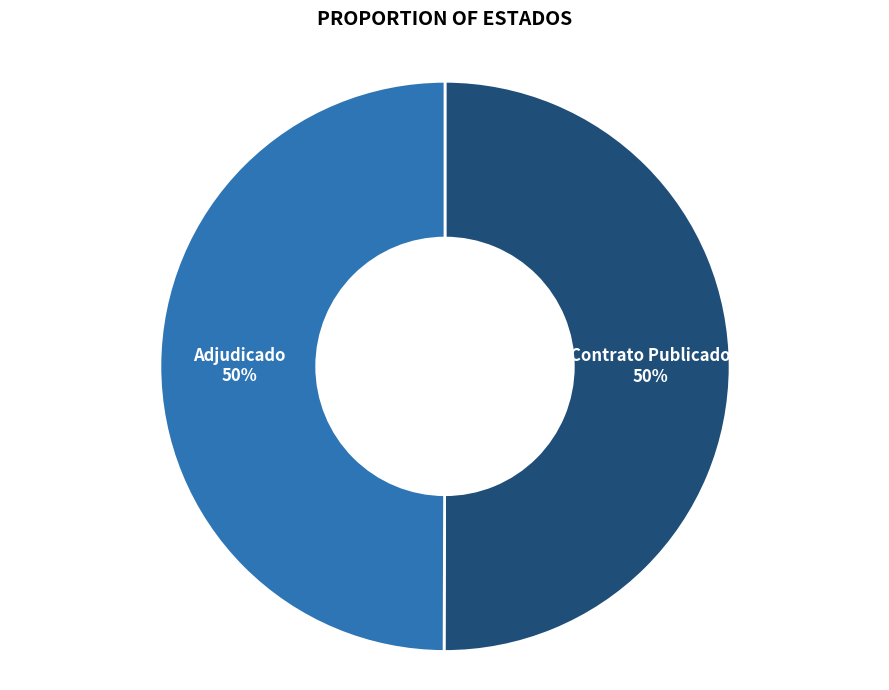

To the nearest percent, what is the average slice percentage?

50%